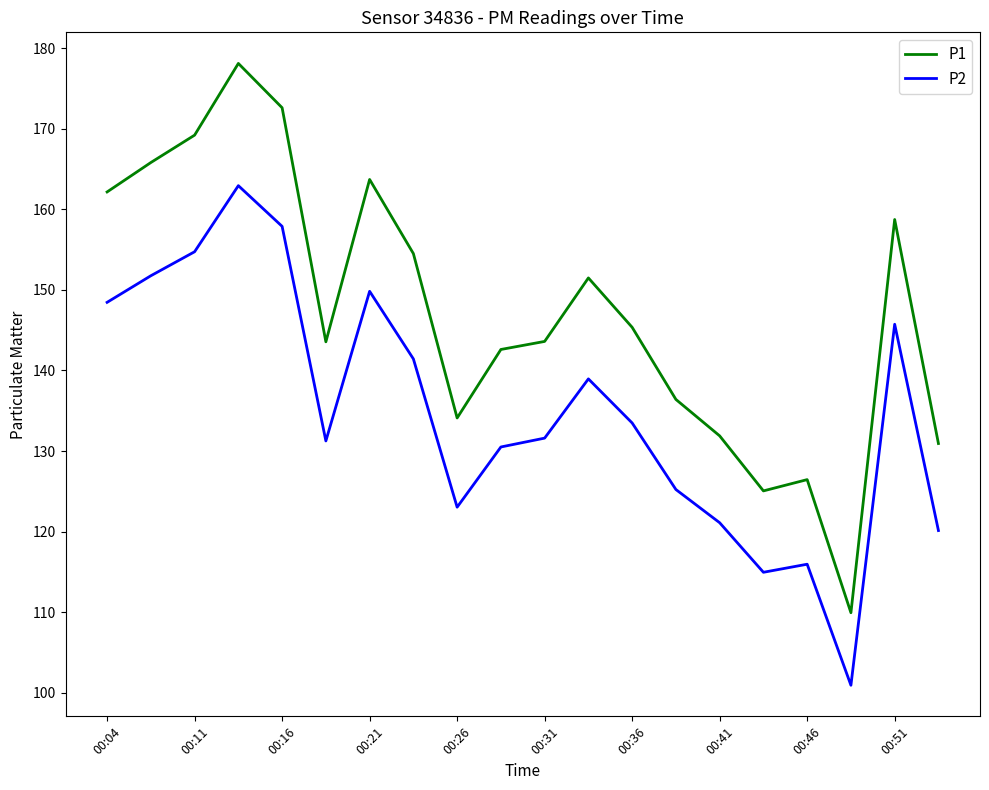

Which series has the largest range (max minus min)?

P1